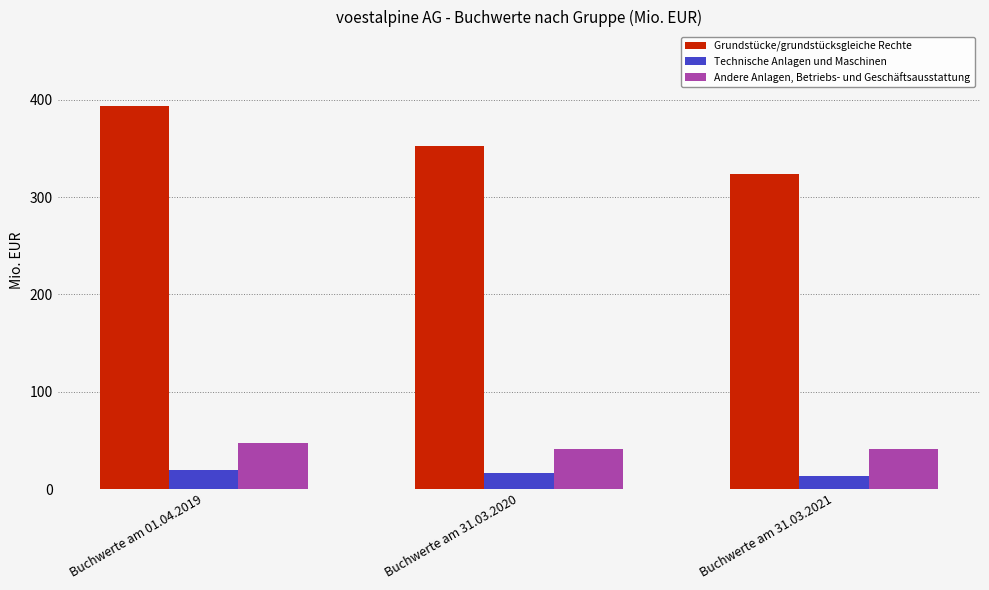

Reading left to right, extract all data points from this chart.

Grundstücke/grundstücksgleiche Rechte: Buchwerte am 01.04.2019=393.9	Buchwerte am 31.03.2020=352.2	Buchwerte am 31.03.2021=323.5
Technische Anlagen und Maschinen: Buchwerte am 01.04.2019=19.6	Buchwerte am 31.03.2020=16.7	Buchwerte am 31.03.2021=13.4
Andere Anlagen, Betriebs- und Geschäftsausstattung: Buchwerte am 01.04.2019=47.6	Buchwerte am 31.03.2020=41.4	Buchwerte am 31.03.2021=41.4